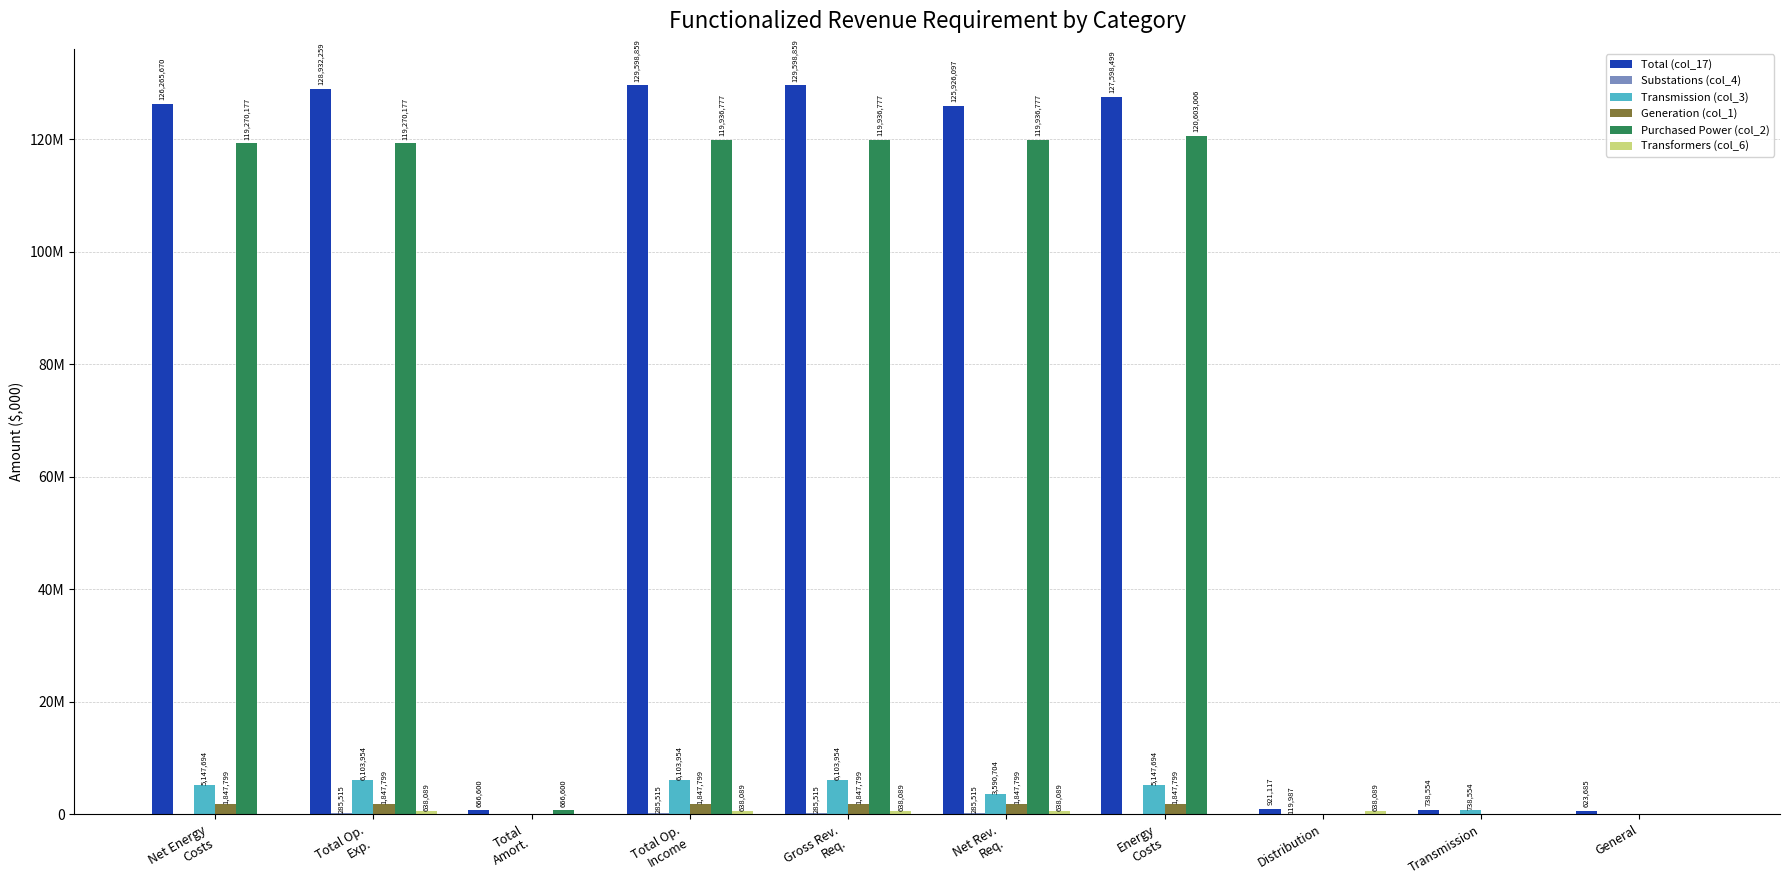

Are the bars horizontal?

No